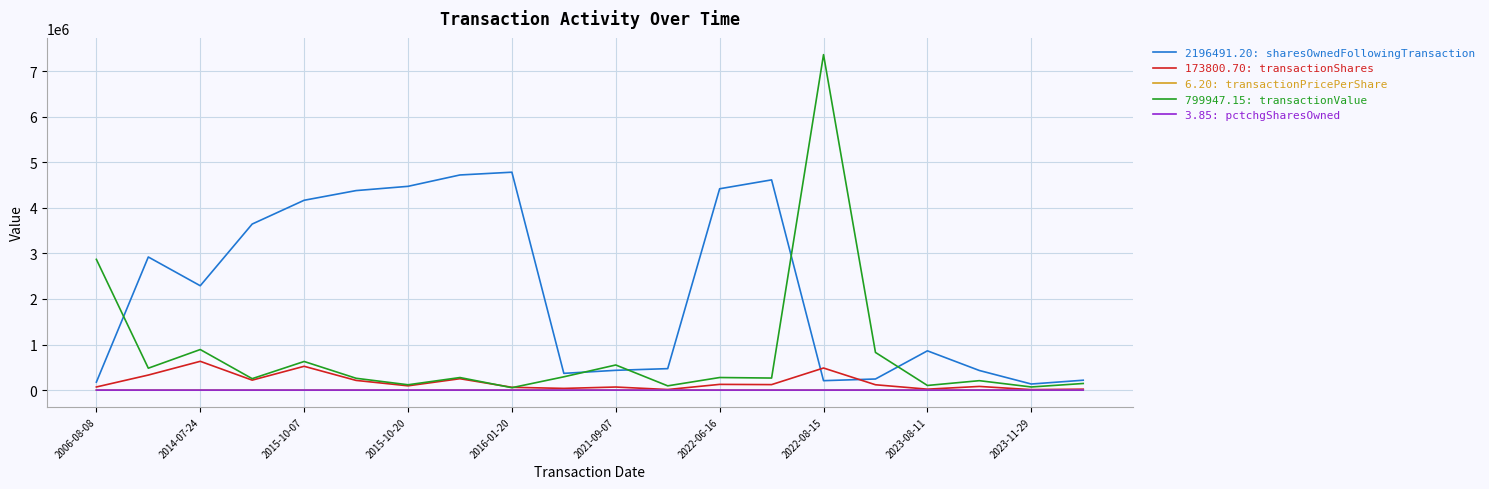

What is the maximum value shown in the chart?

7360037.0